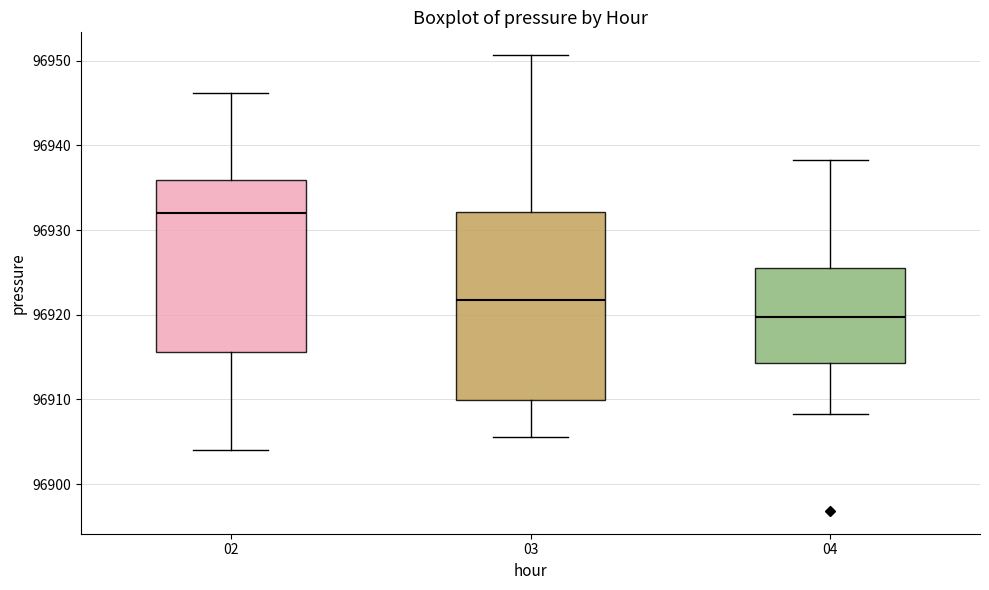

Where does the median line of the box at x = 04 sit on the y-axis? The values are not printed on the chart, so give them approximately, as read against the axis.

96920